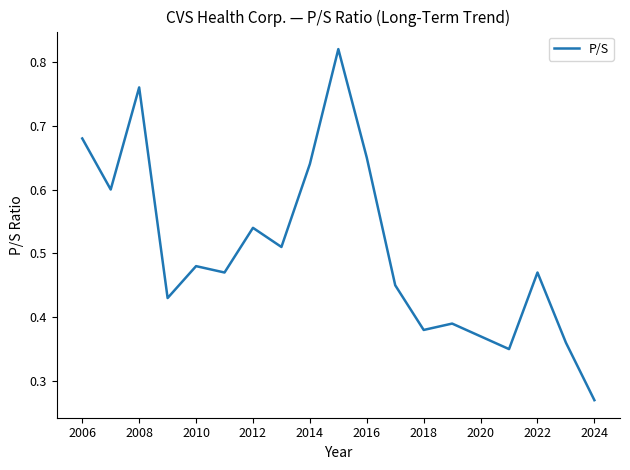

What is the minimum value shown in the chart?

0.3